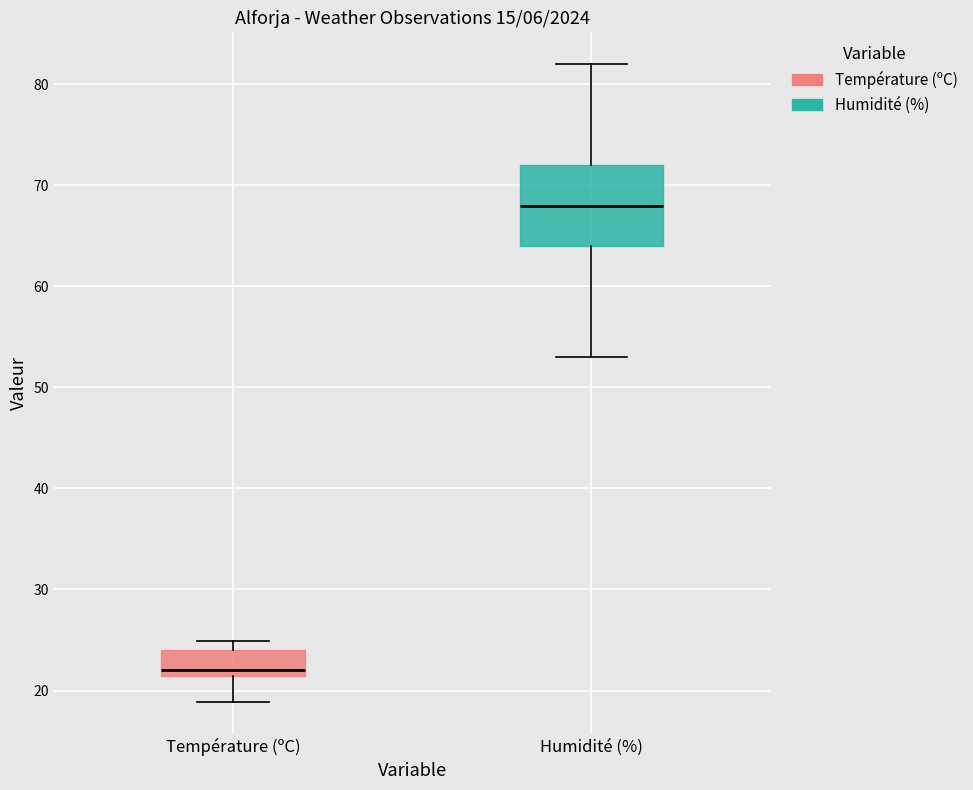

Where does the median line of the box for Humidité (%) sit on the y-axis? The values are not printed on the chart, so give them approximately, as read against the axis.

68